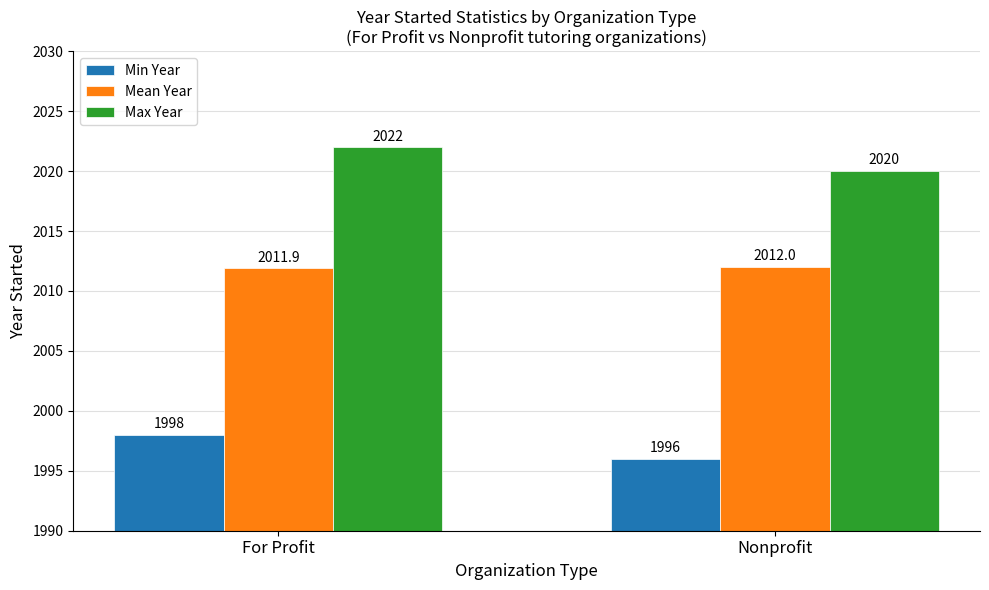

How many bars are there in total?

6